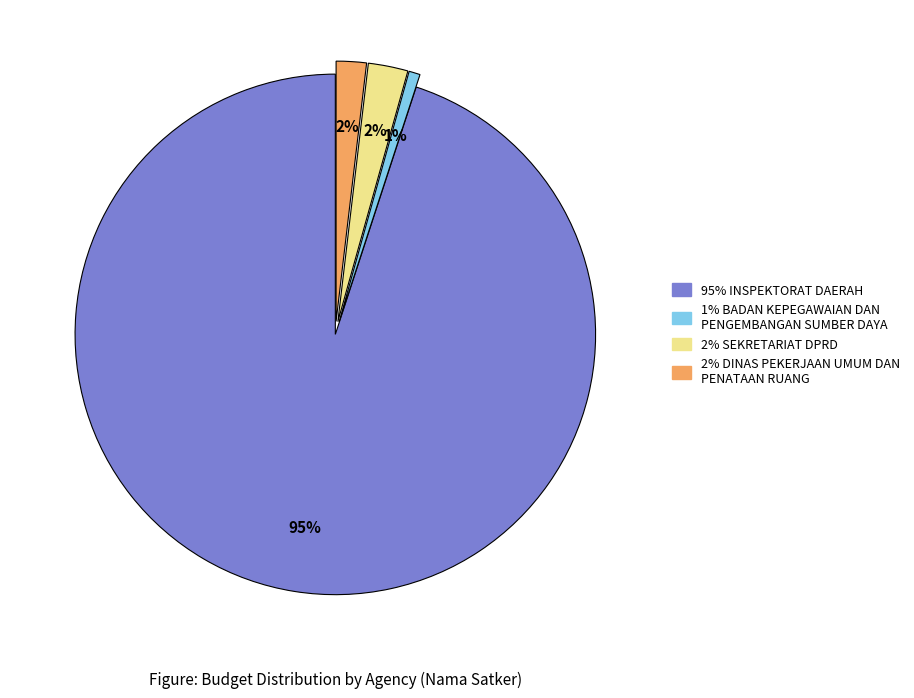

Does any single category account for the majority?

Yes